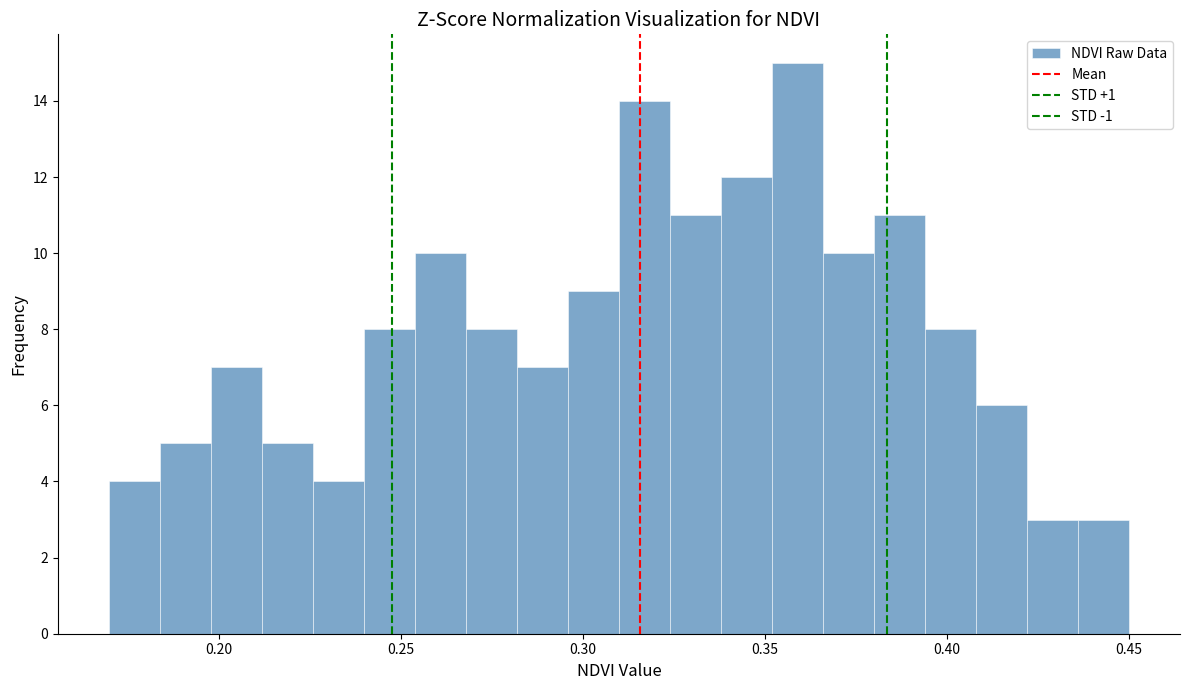

Around what value on the x-axis is the tallest bar? Give the approximate position of its centre, as read against the axis.

0.360